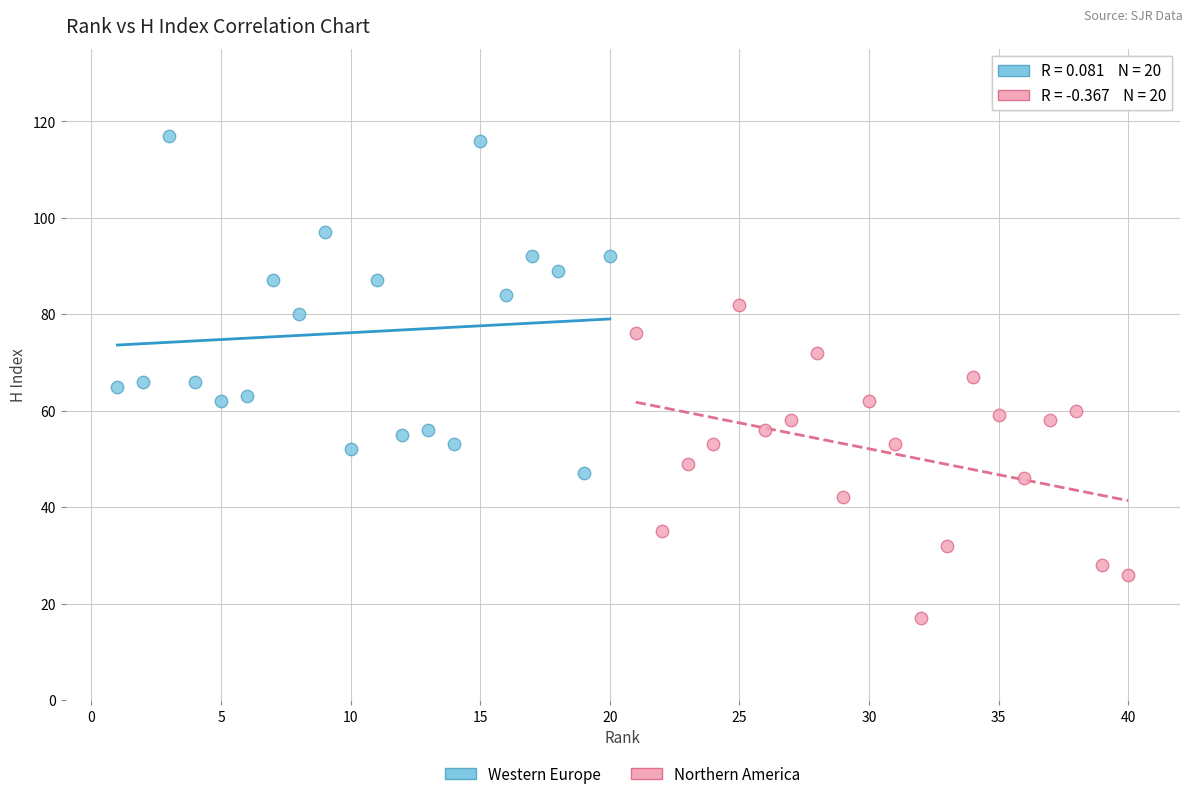

Which series has the largest Y range (max minus min)?

Western Europe